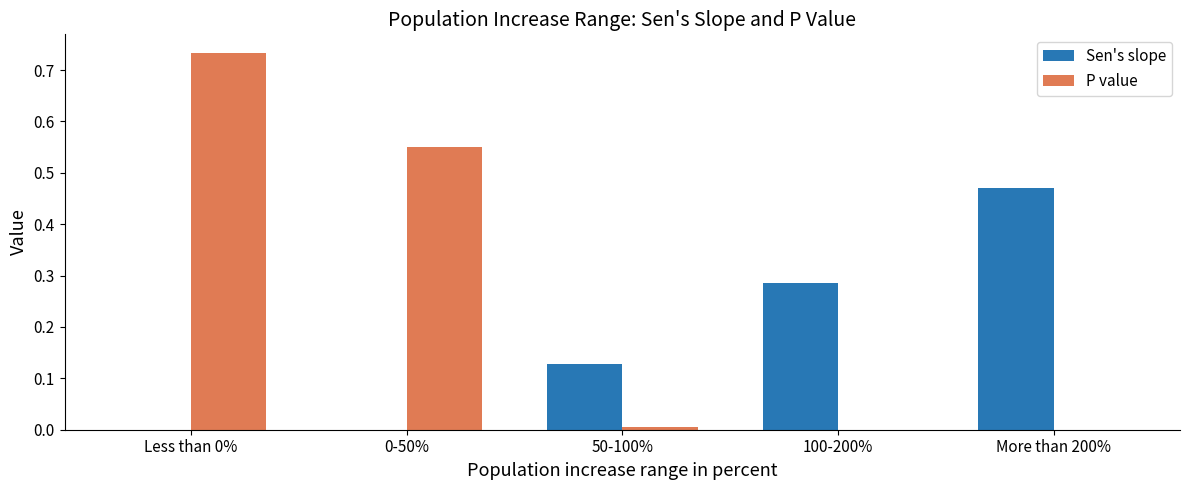

The value of Sen's slope at 50-100% is 0.0. True or false?

False